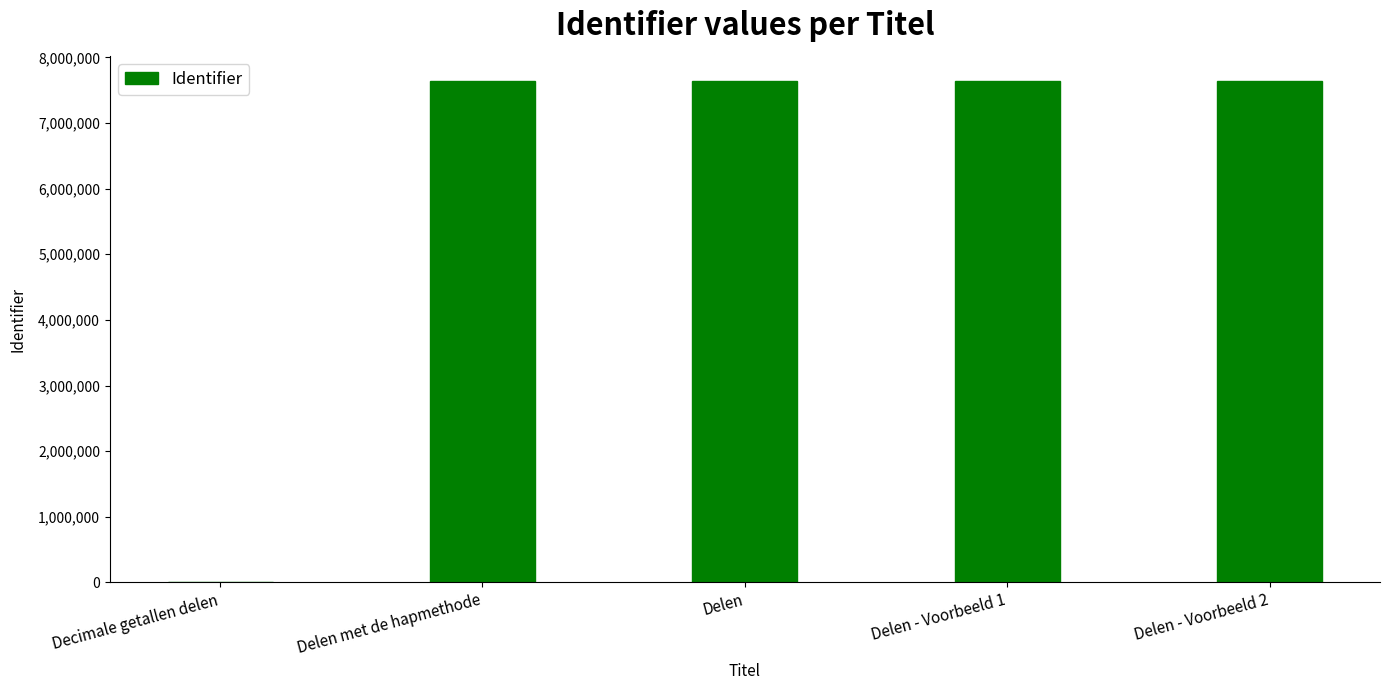

Are the bars horizontal?

No